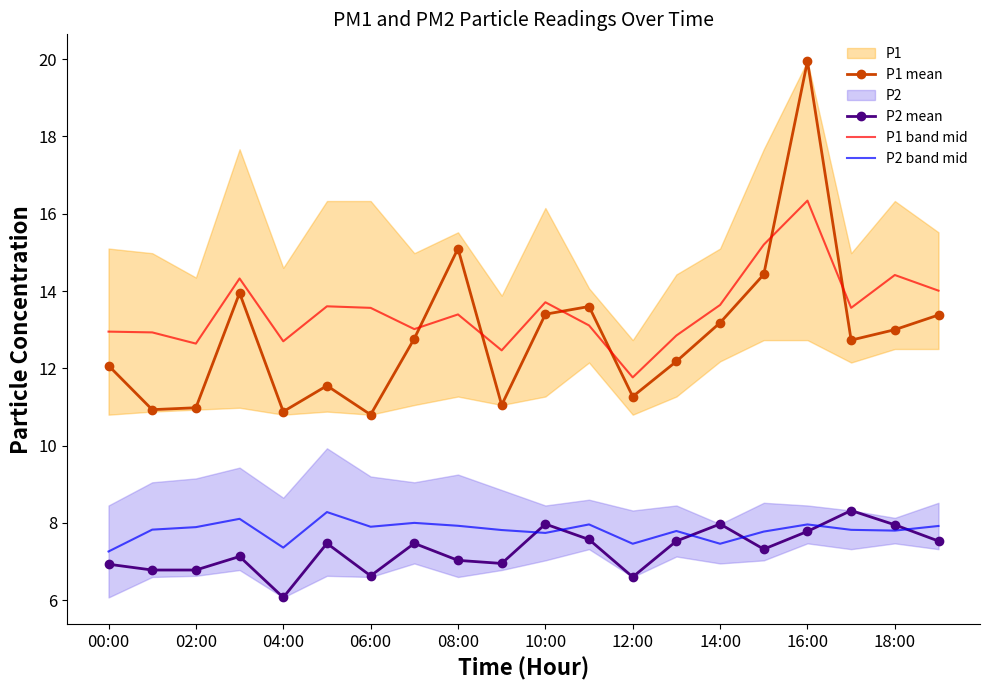

What is the sum of all P2 band mid values?

156.0